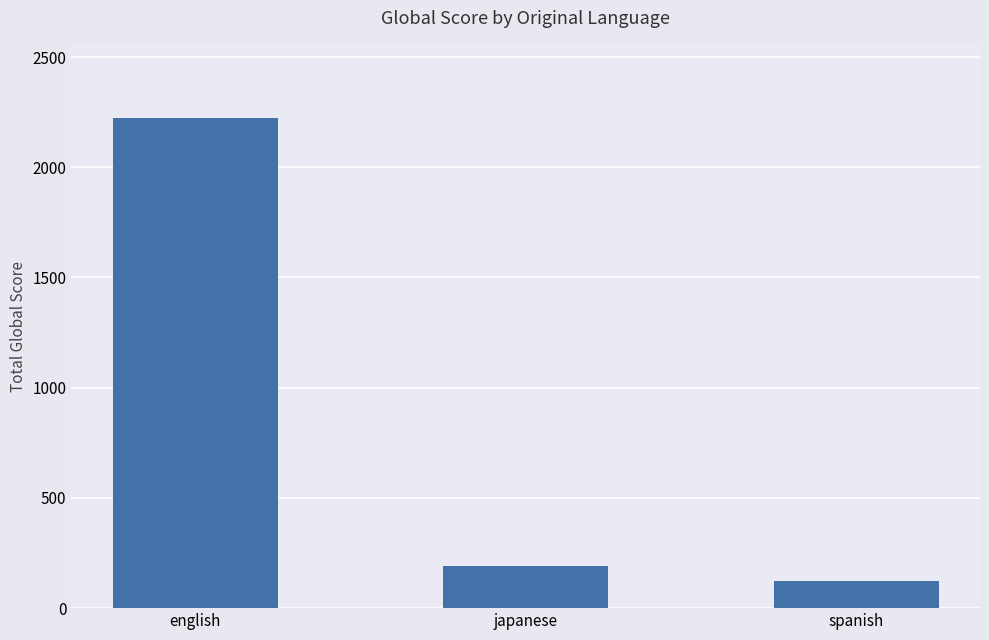

What is the change in value from english to japanese?

-2031